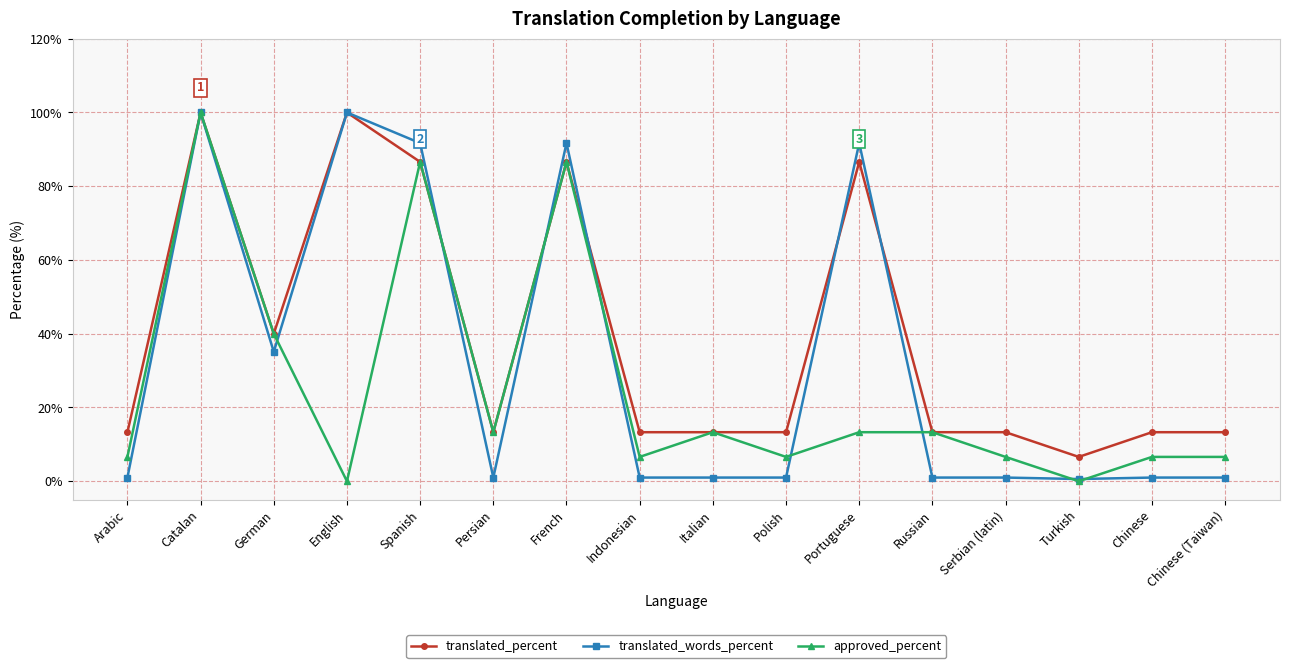

Rank the series by their average value, from highest to lowest.

translated_percent, translated_words_percent, approved_percent